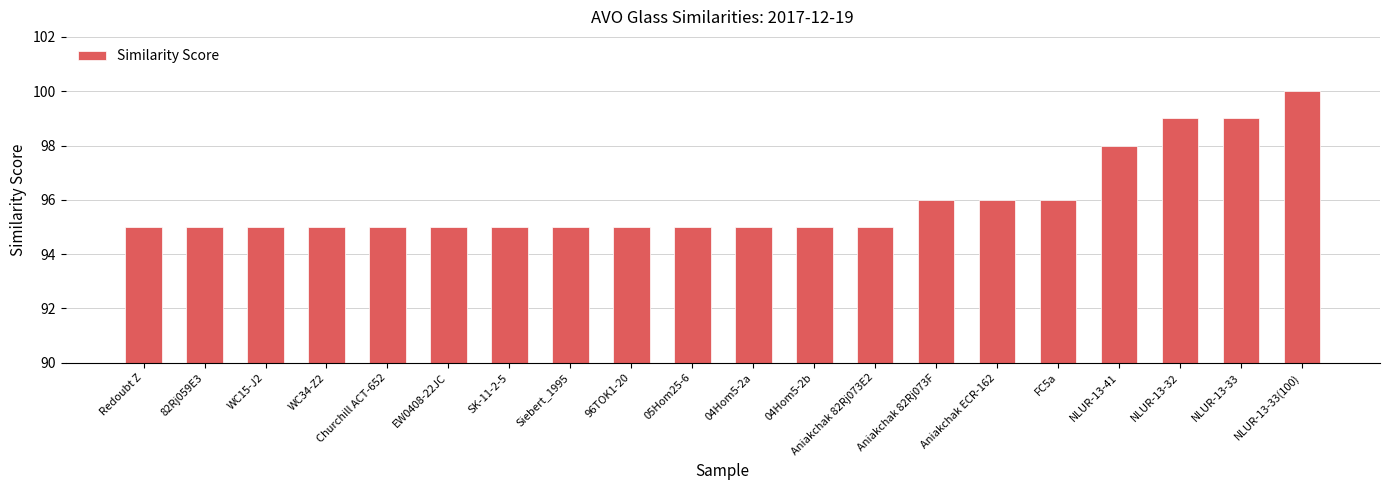

The chart shows a value of 66 at 04Hom5-2b. True or false?

False